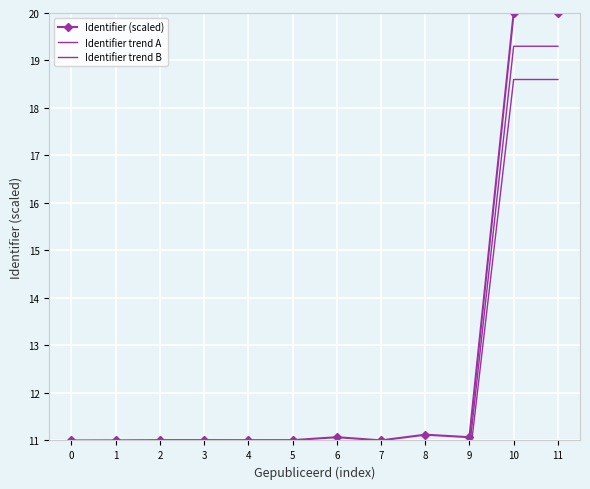

Reading left to right, list all the values displayed in this chart.

Identifier (scaled): 11.0	11.0	11.0	11.0	11.0	11.0	11.1	11.0	11.1	11.1	20.0	20.0
Identifier trend A: 10.8	10.8	10.8	10.8	10.8	10.8	10.8	10.8	10.9	10.8	19.3	19.3
Identifier trend B: 10.5	10.5	10.5	10.5	10.5	10.5	10.6	10.5	10.6	10.6	18.6	18.6